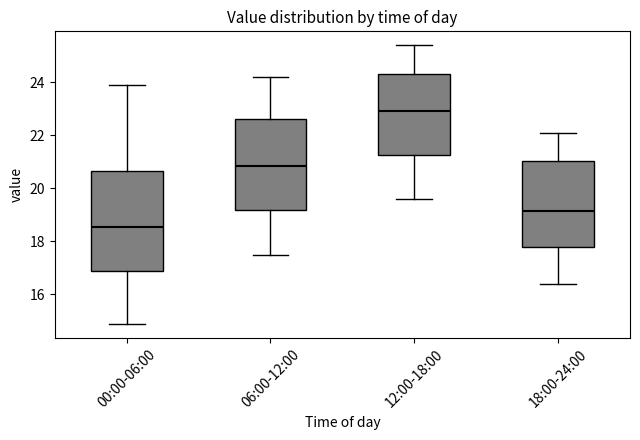

Where is the lower edge of the box for 06:00-12:00 on the y-axis? The values are not printed on the chart, so give them approximately, as read against the axis.

19.2